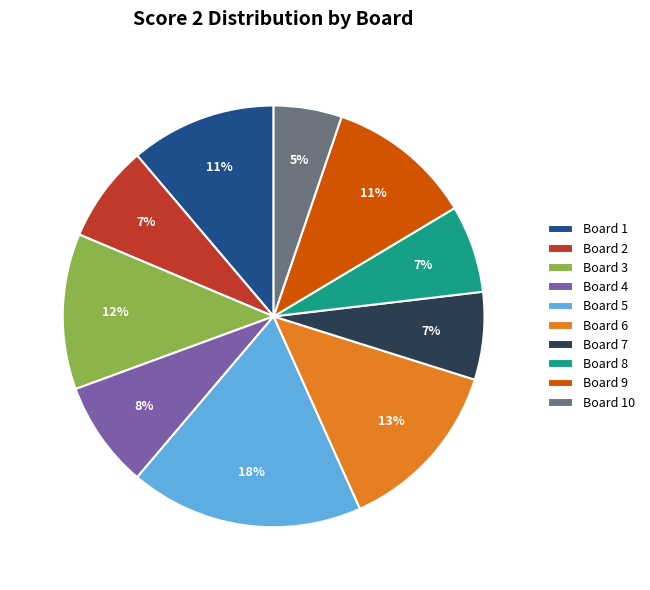

What percentage is the Board 1 slice, to the nearest percent?

11%